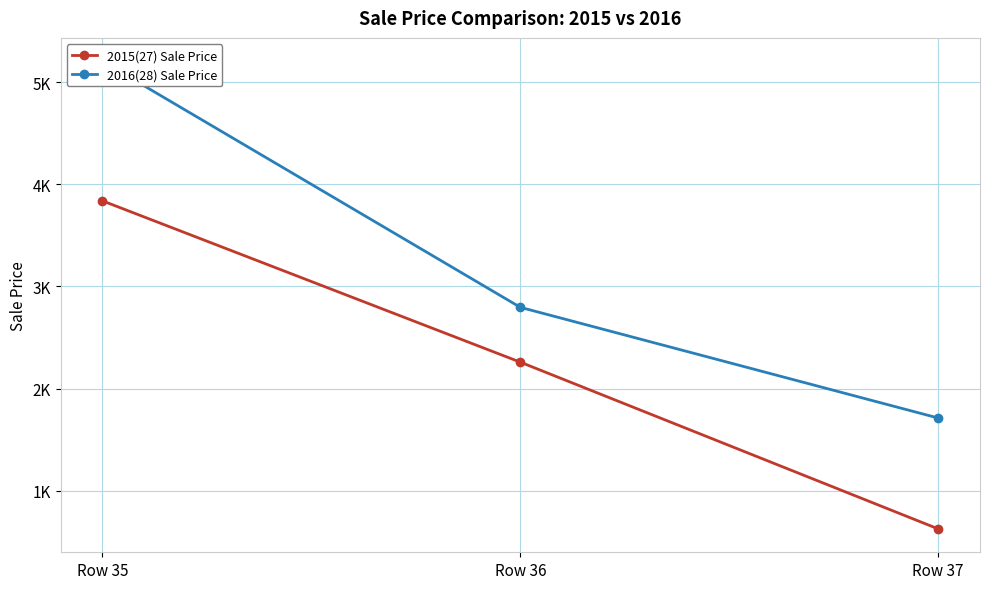

What is the average value of the 2015(27) Sale Price series?

2240